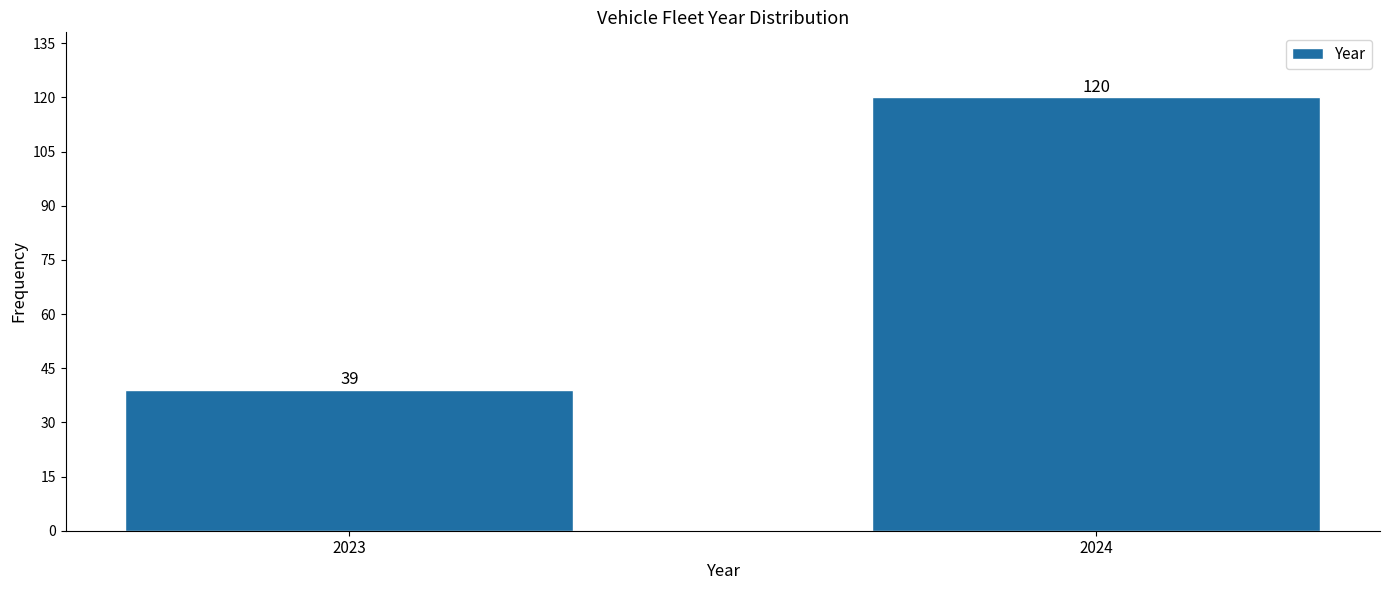

Reading left to right, extract all data points from this chart.

2023=39	2024=120